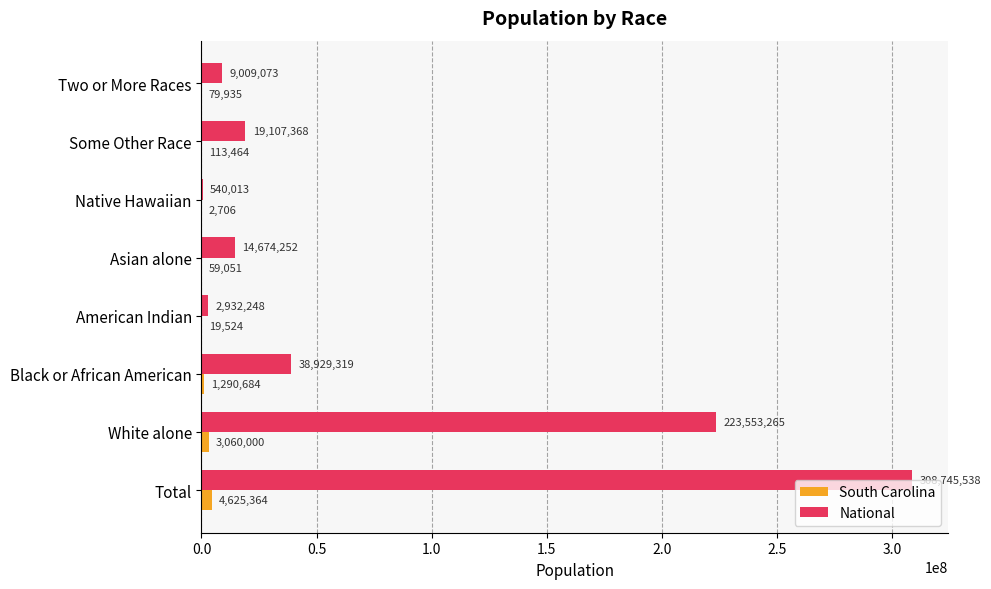

What is the sum of the National values at Asian alone and White alone?

238227517